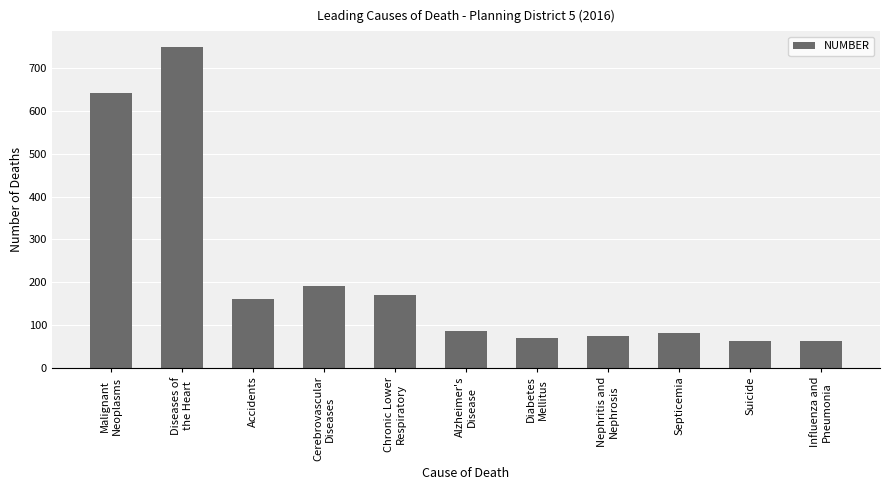

What is the change in value from Cerebrovascular
Diseases to Diabetes
Mellitus?

-121